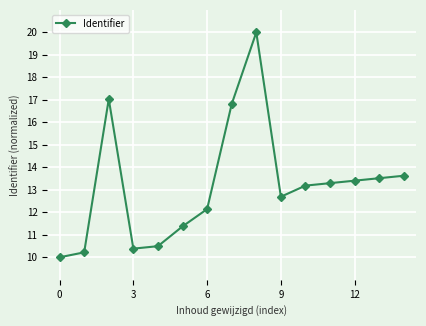

What is the value of the 4th point from the left?

10.4